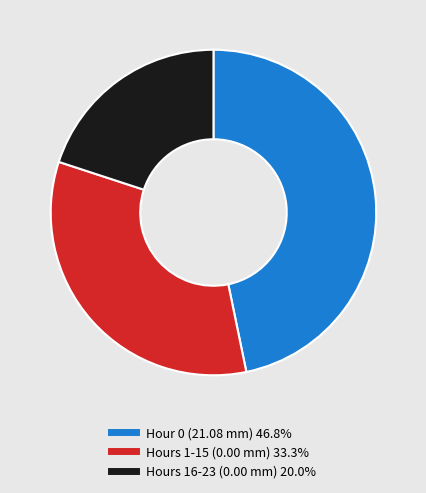

Is there any slice that represents more than half of the pie?

No